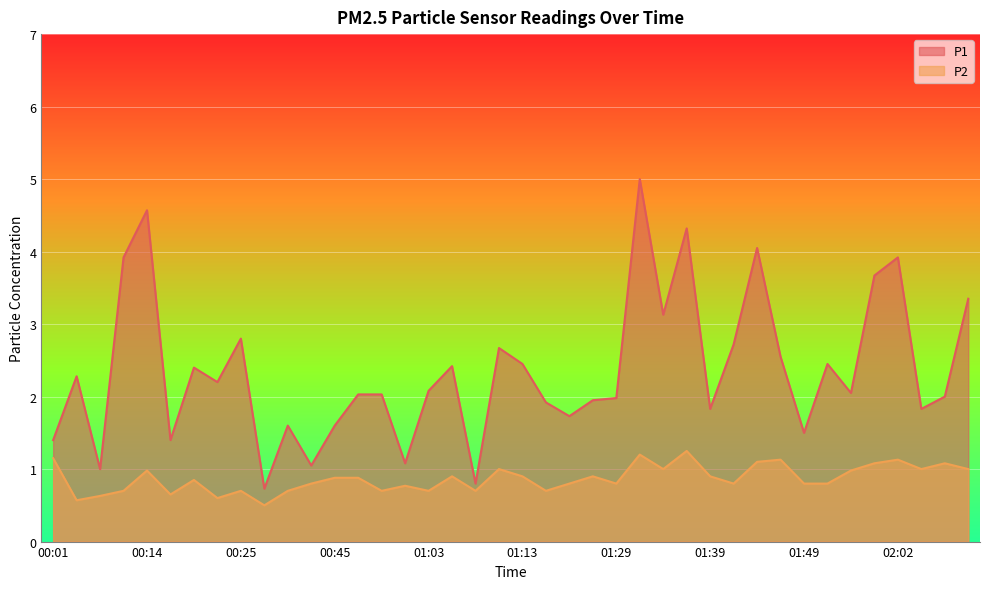

In P1, how many points are lower than both neighbors (excluding endpoints)?

13